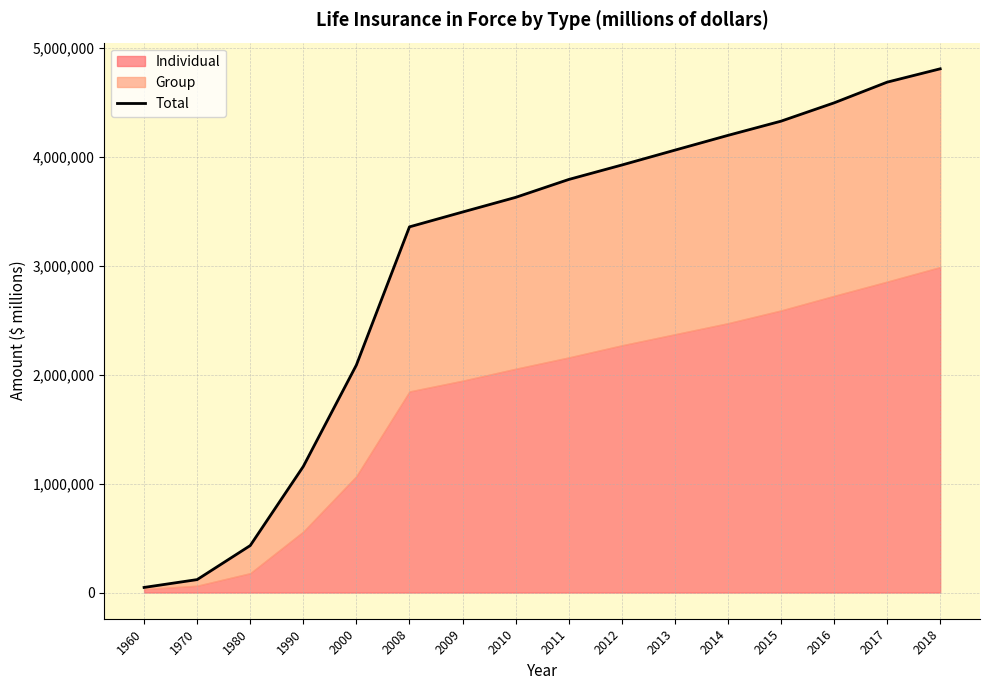

True or false: there are more than 1 points higher than both neighbors.

False